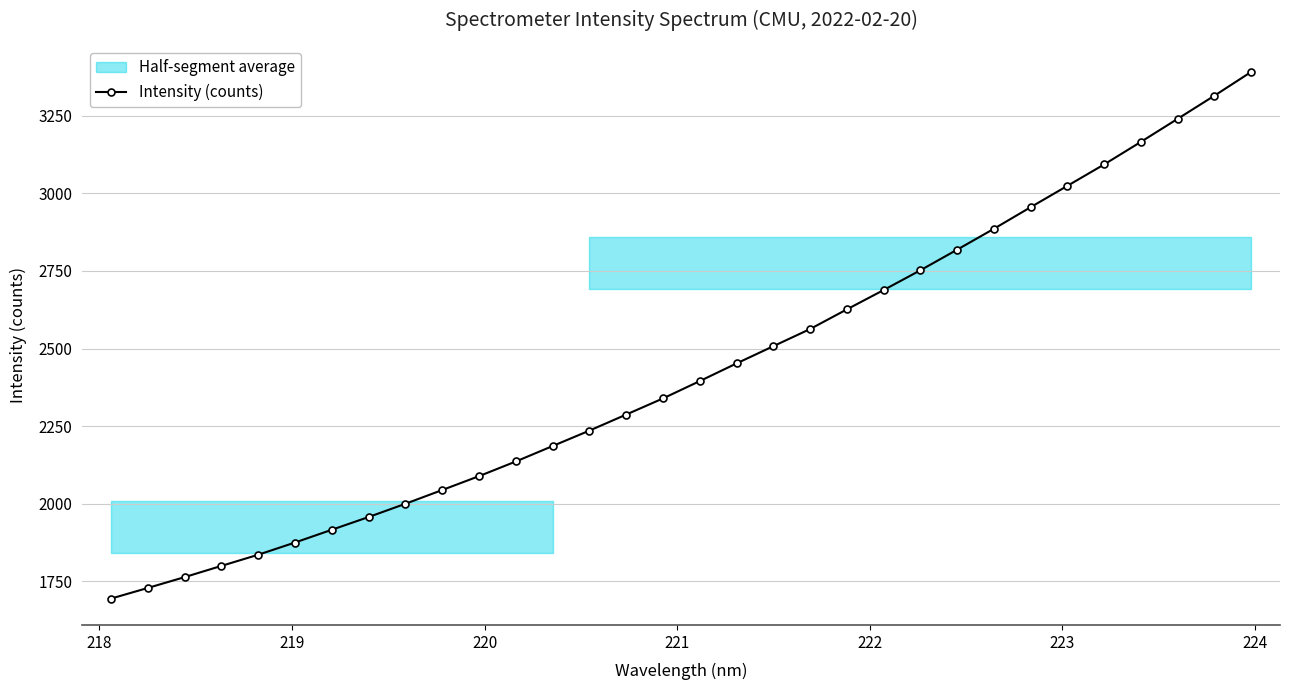

What is the value of the Intensity (counts) point at the 12th from the left?

2136.1